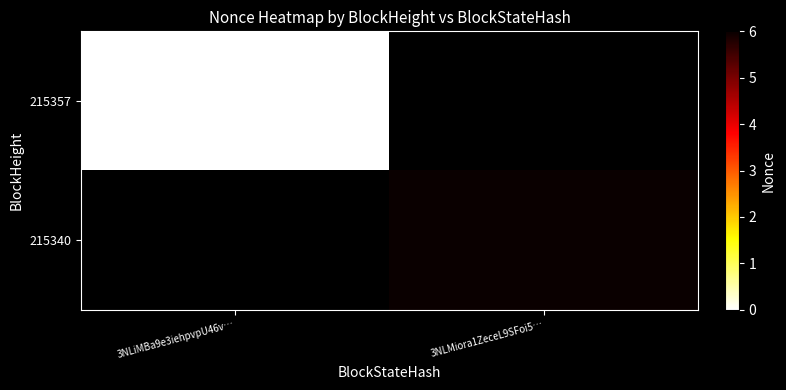

At 3NLiMBa9e3iehpvpU46v…, list the series in order from smallest to largest.

215357, 215340